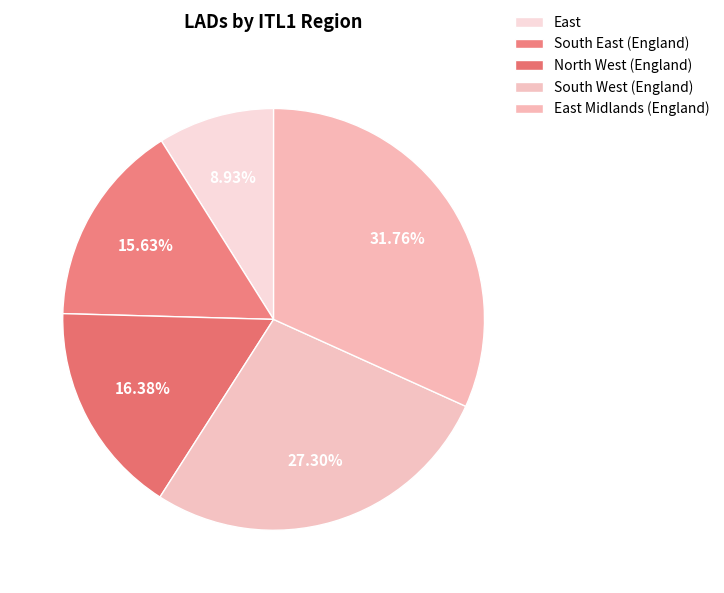

Is there a majority slice in this chart?

No